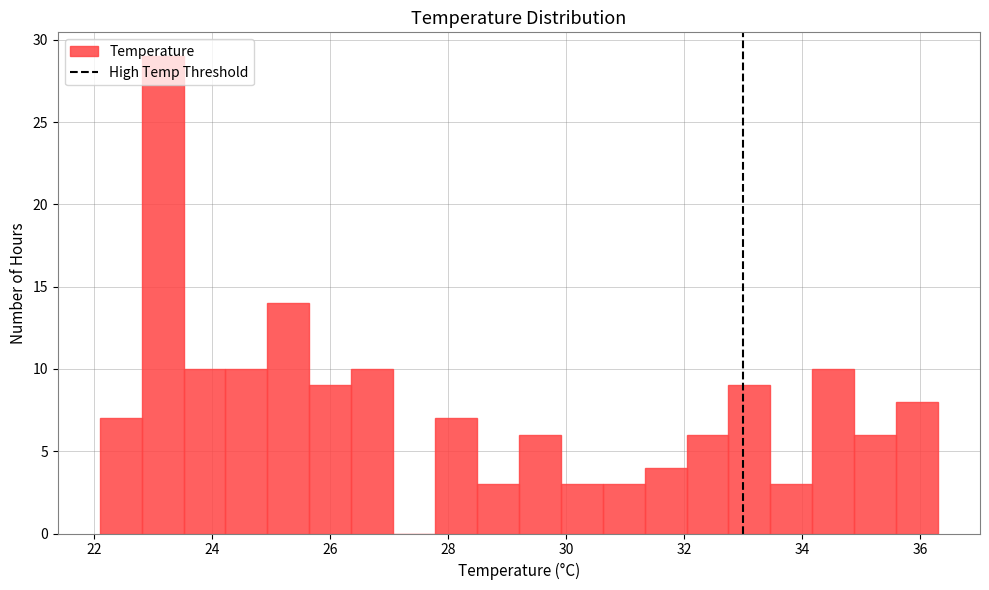

Read against the x-axis, roughly where is the centre of the tallest bar?

23.2